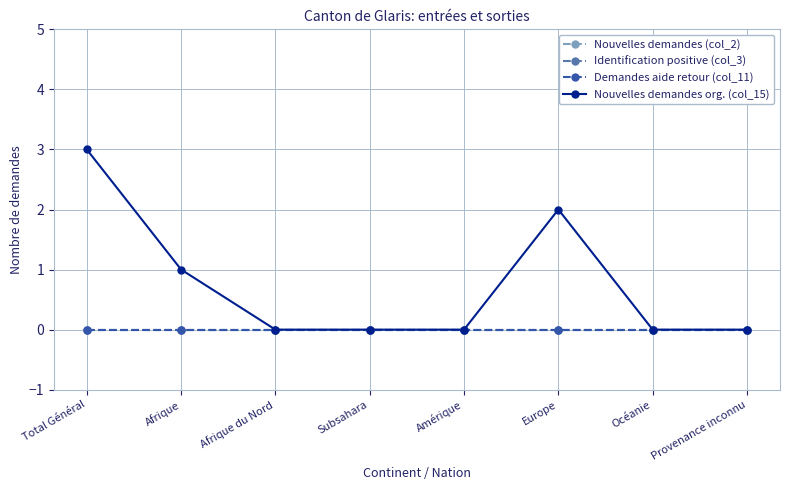

In Nouvelles demandes org. (col_15), how many points are higher than both neighbors (excluding endpoints)?

1